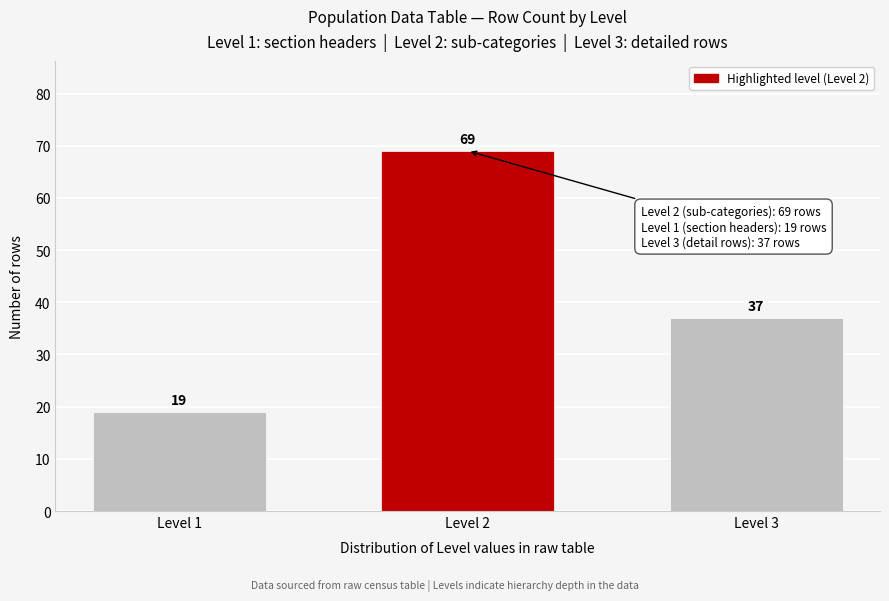

Reading left to right, extract all data points from this chart.

Level 1=19	Level 2=69	Level 3=37